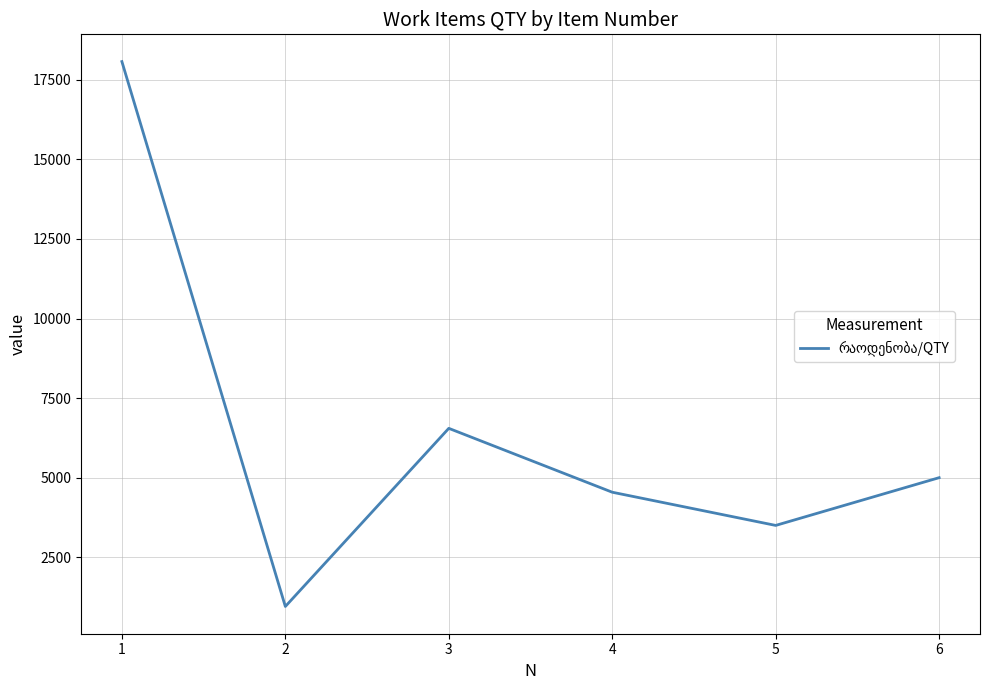

How many series are shown in this chart?

1